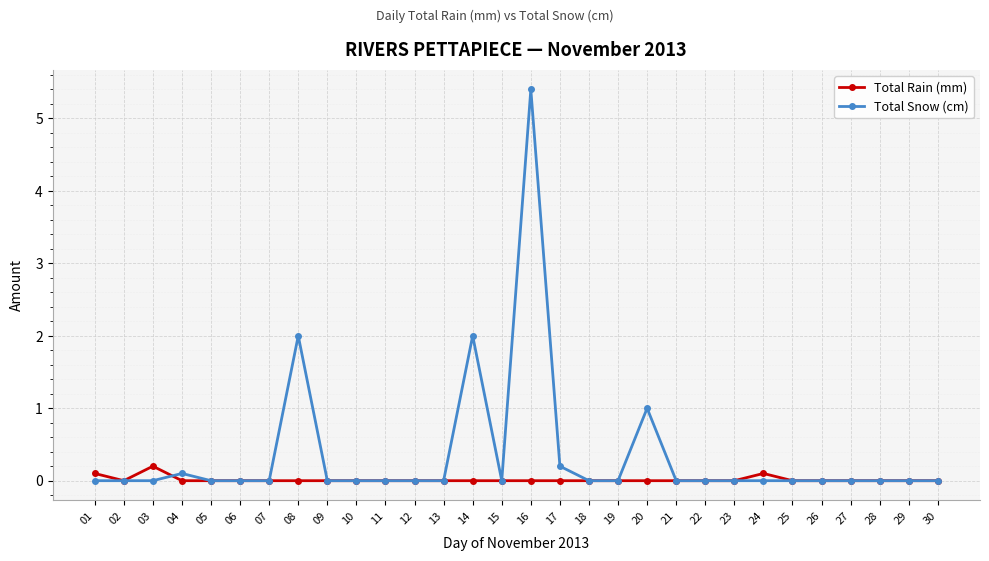

True or false: Total Snow (cm) has a value of 1.0 at 20.

True